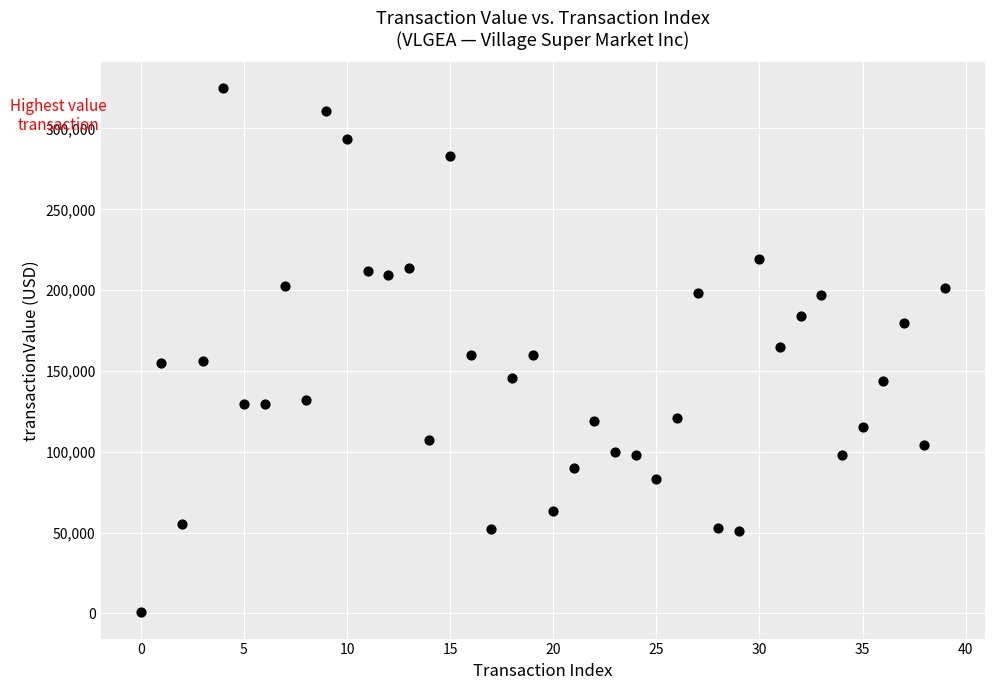

What is the range of Y values (max minus min)?

324102